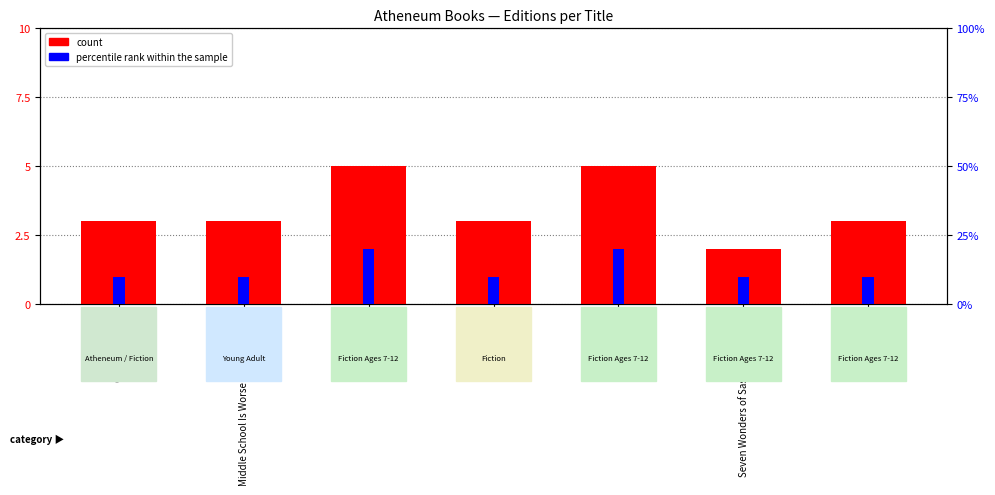

What position from the right is Fever 1793?

1